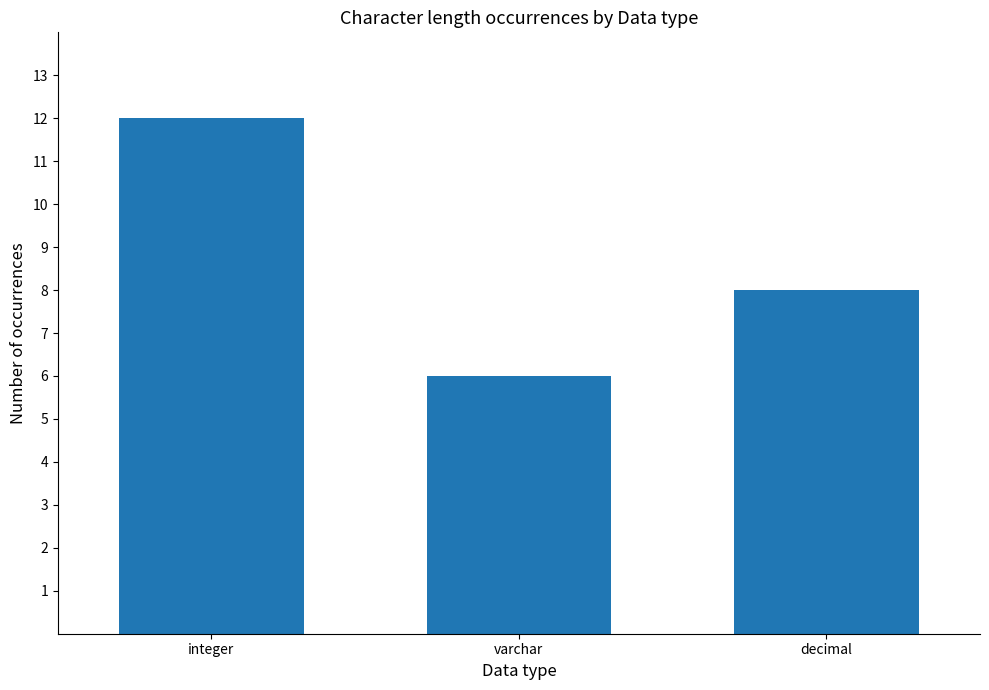

Reading left to right, what are all the values shown in this chart?

integer=12	varchar=6	decimal=8